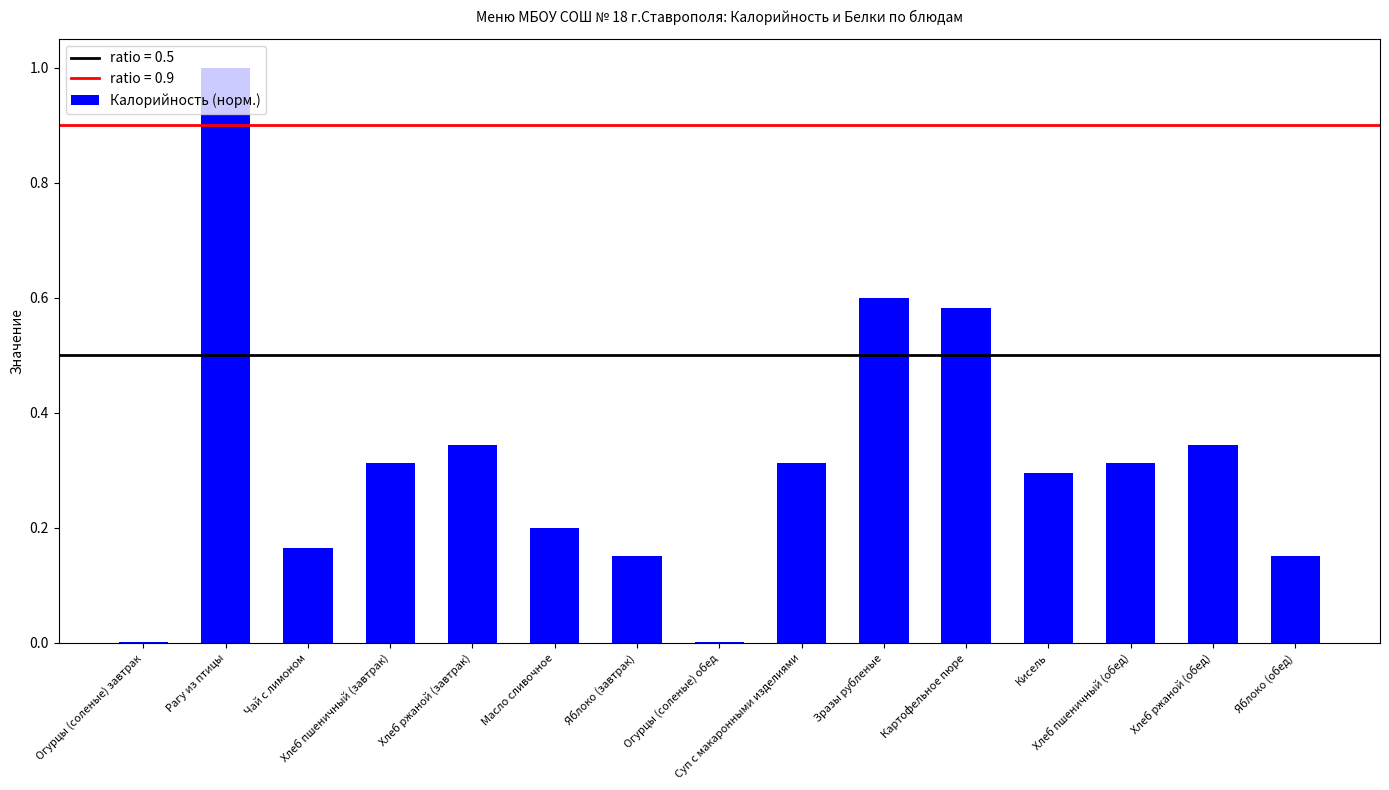

What is the greatest value displayed?

1.0